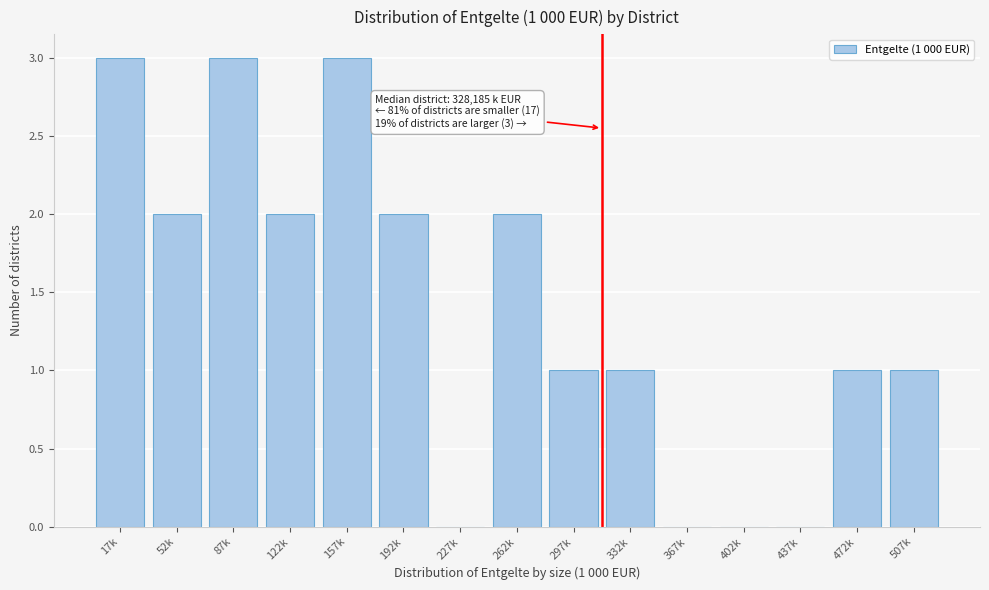

Reading left to right, transcribe all the data shown in this chart.

17k=3	52k=2	87k=3	122k=2	157k=3	192k=2	227k=0	262k=2	297k=1	332k=1	367k=0	402k=0	437k=0	472k=1	507k=1